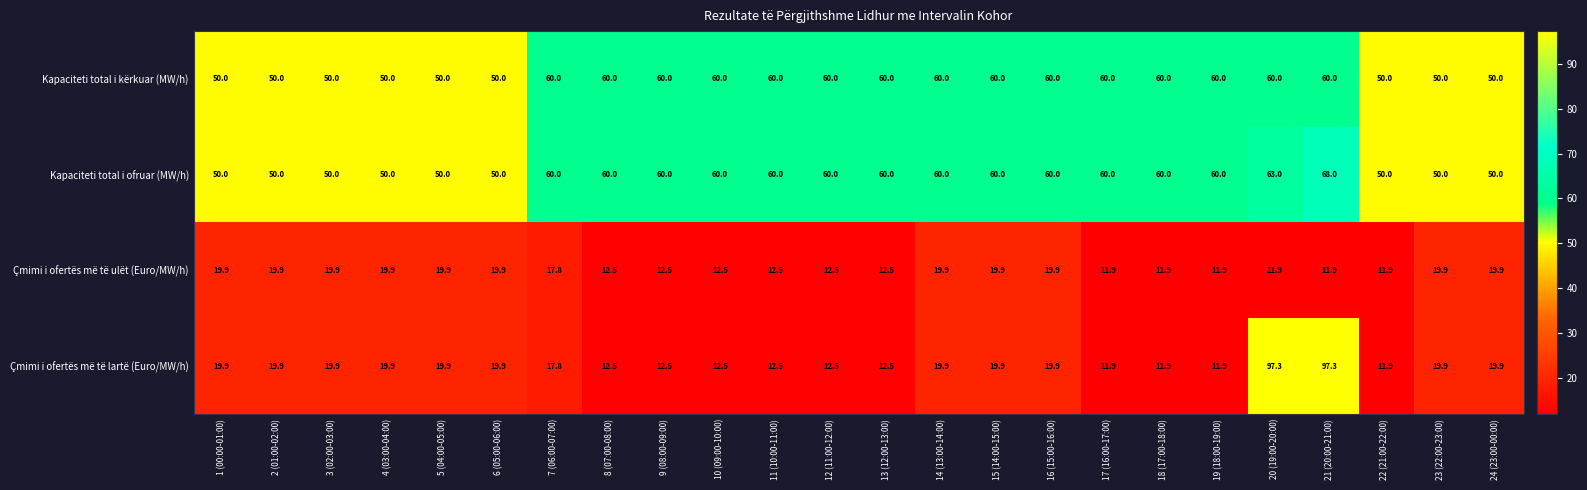

At which category is the sum across all series the highest?

21 (20:00-21:00)